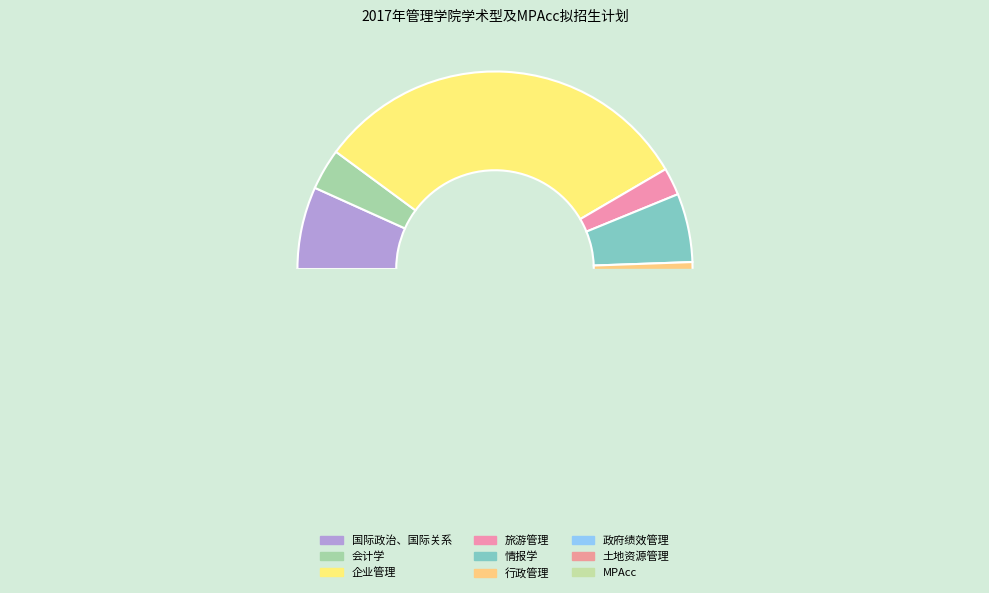

How many segments does this pie chart have?

9